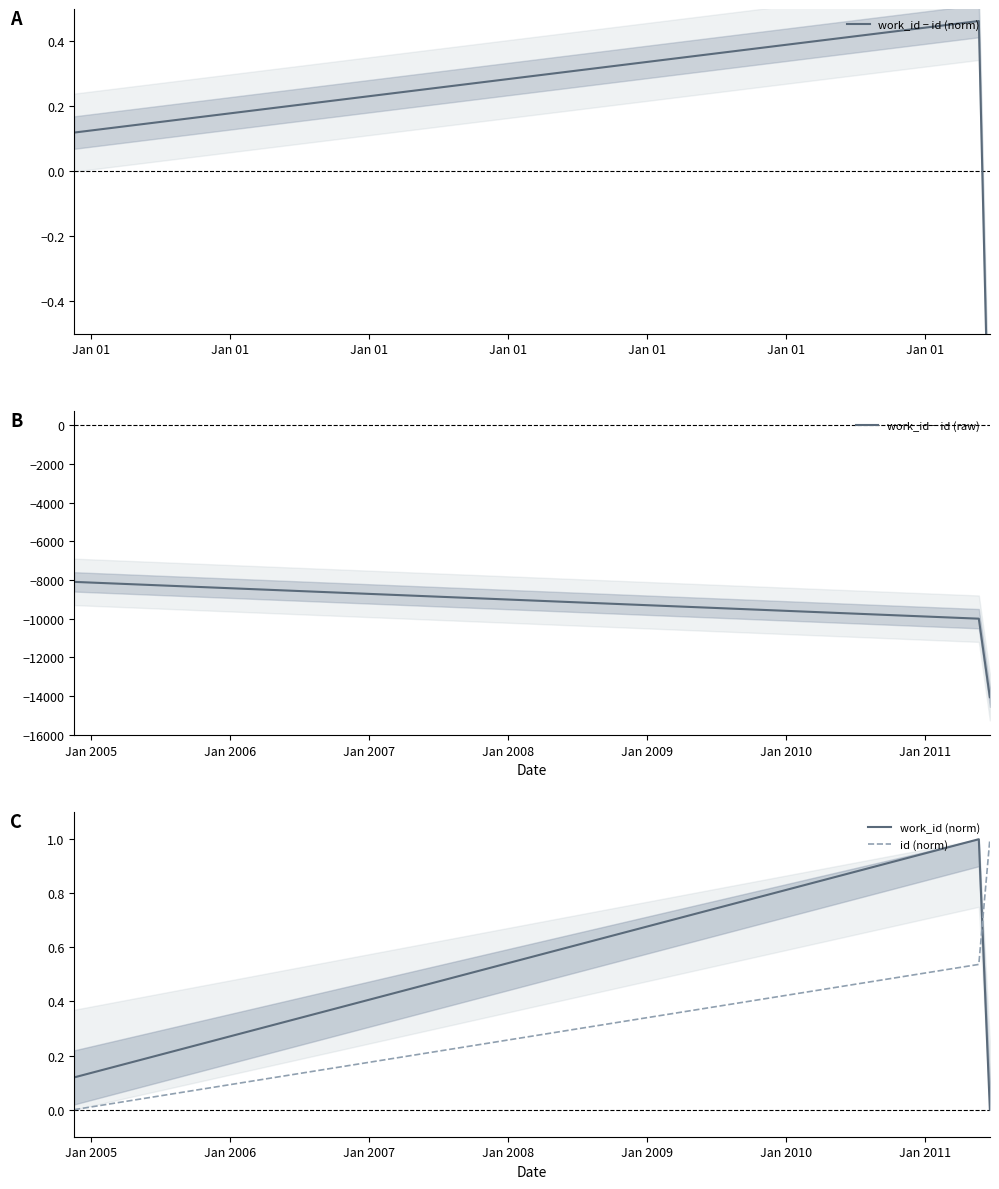

What is the highest value of the id (norm) series?

1.0